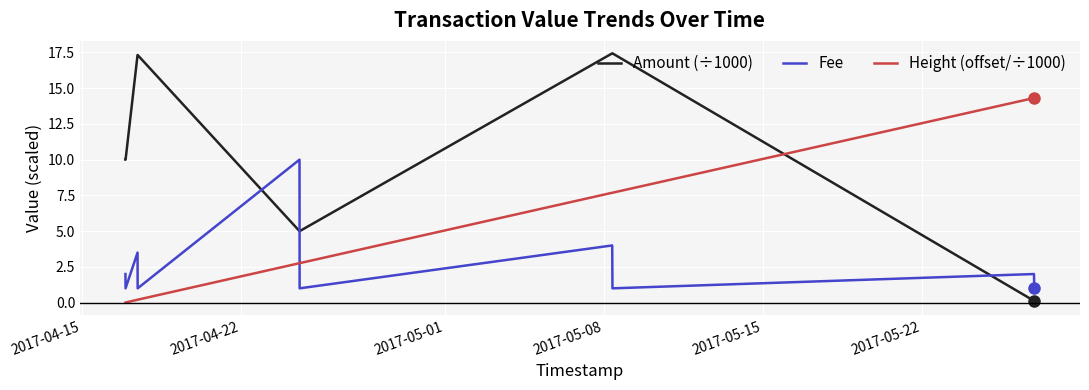

Which series has the widest spread of values?

Amount (÷1000)